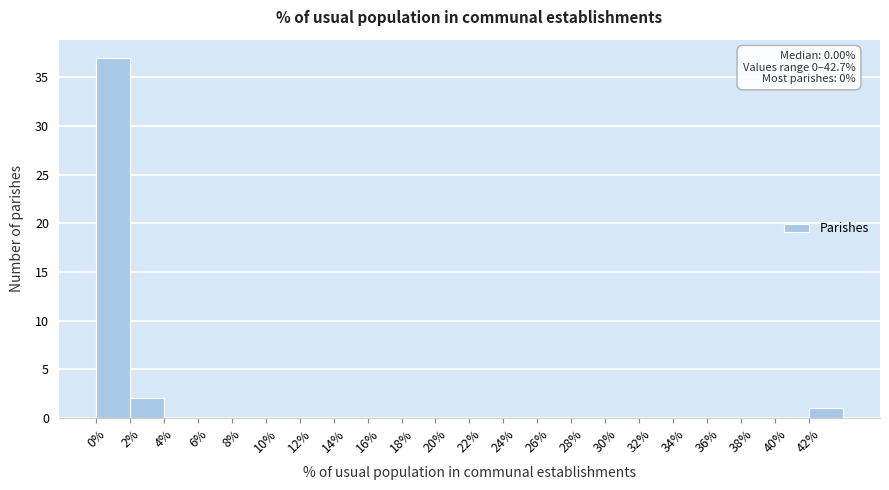

Over which range of the x-axis is the bar tallest?

0 to 2